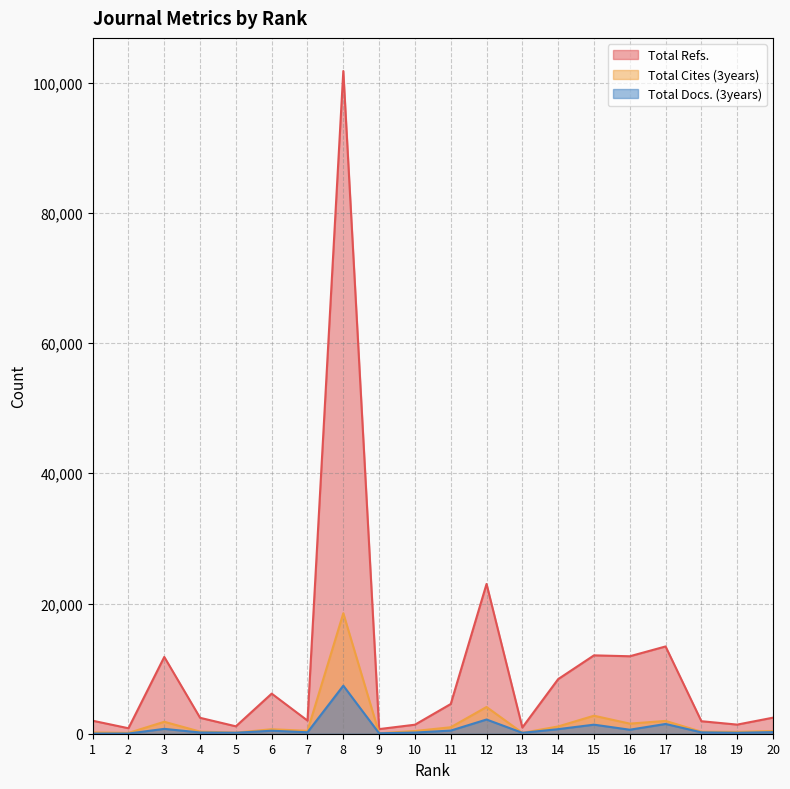

Which series has the widest spread of values?

Total Refs.